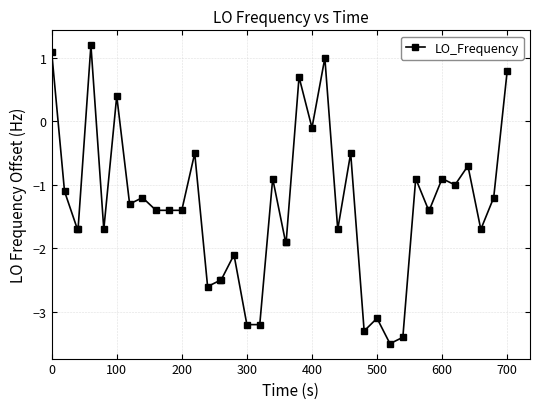

What is the smallest value displayed?

-3.5